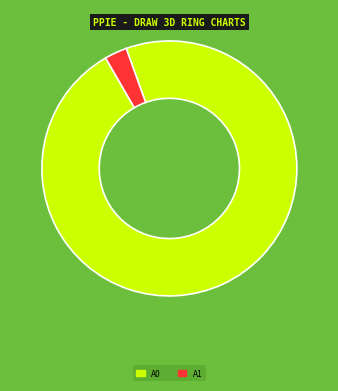

Is there any slice that represents more than half of the pie?

Yes